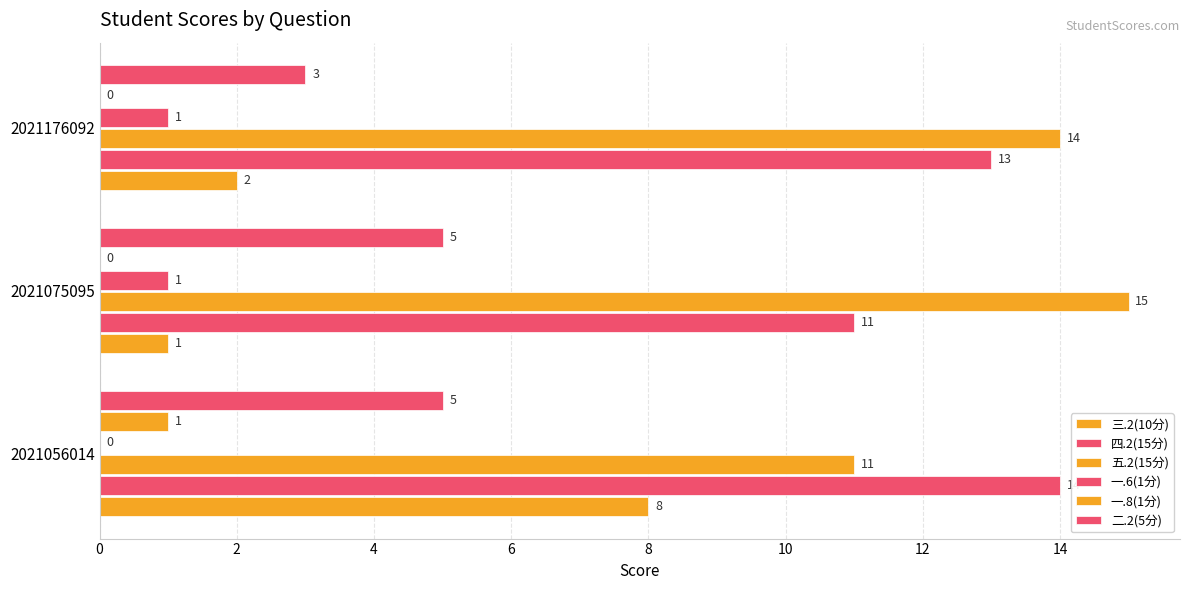

What is the average value of the 四.2(15分) series?

13